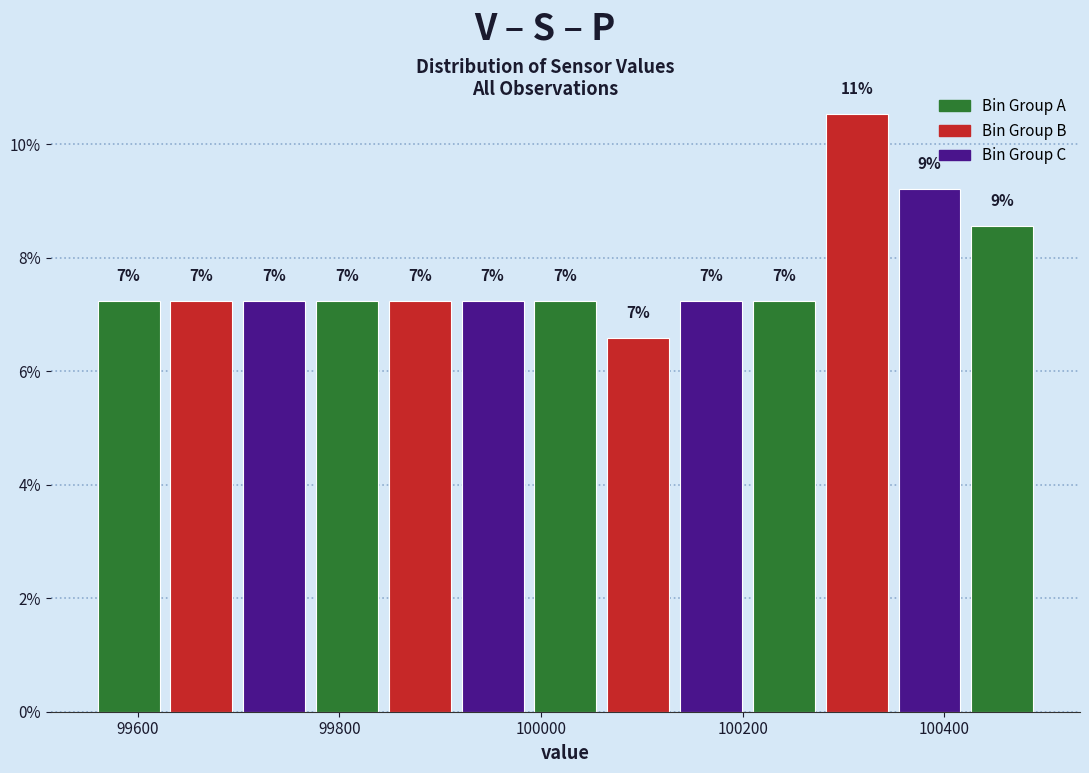

Read against the x-axis, roughly where is the centre of the tallest bar?

100320